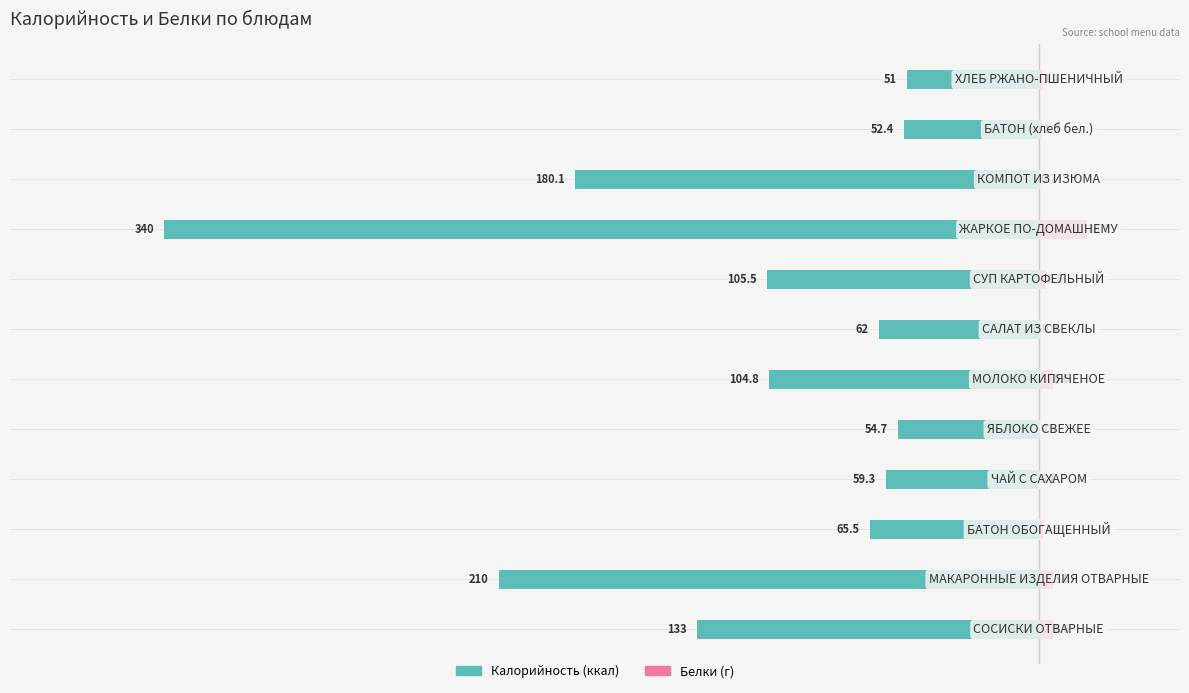

How many series are shown in this chart?

2